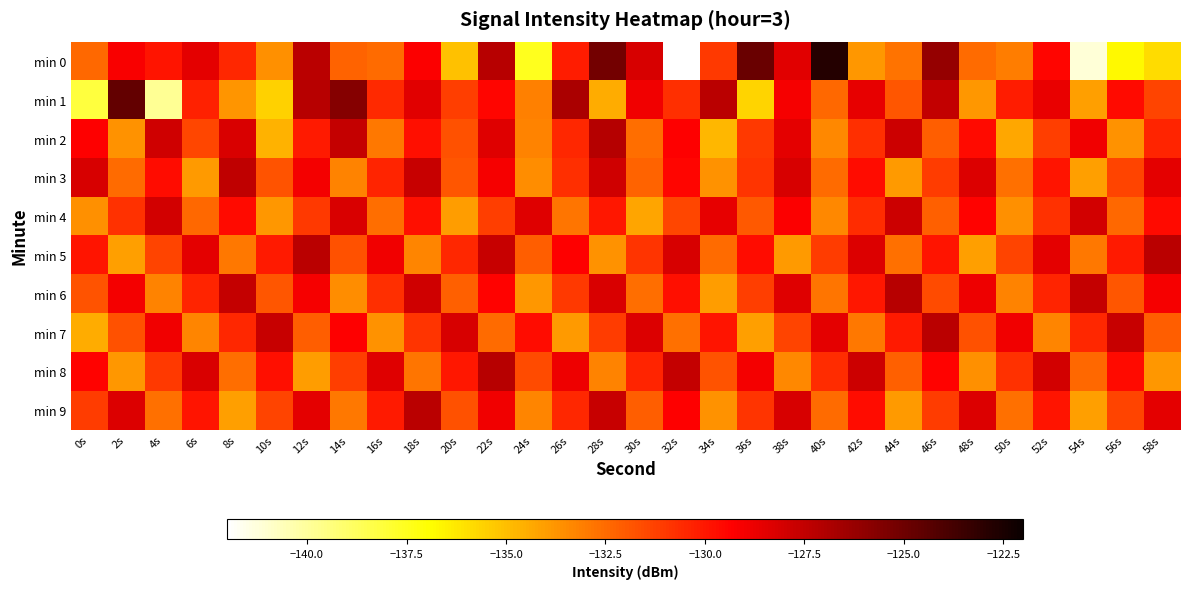

How many data points does each series have?

30